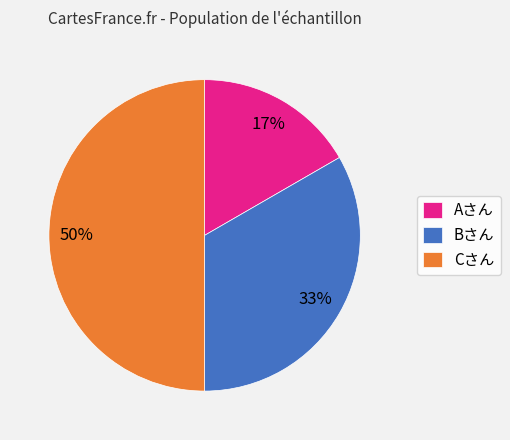

What is the smallest slice in the pie chart?

Aさん